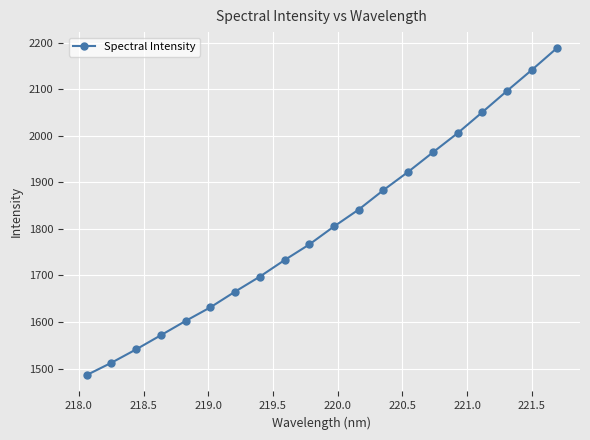

What is the sum of all values?

36106.7